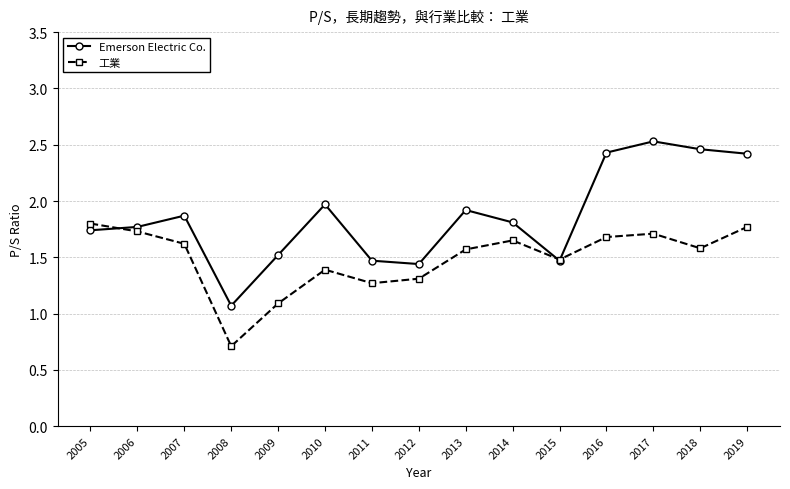

Is it true that Emerson Electric Co. equals 1.8 at 2006?

True